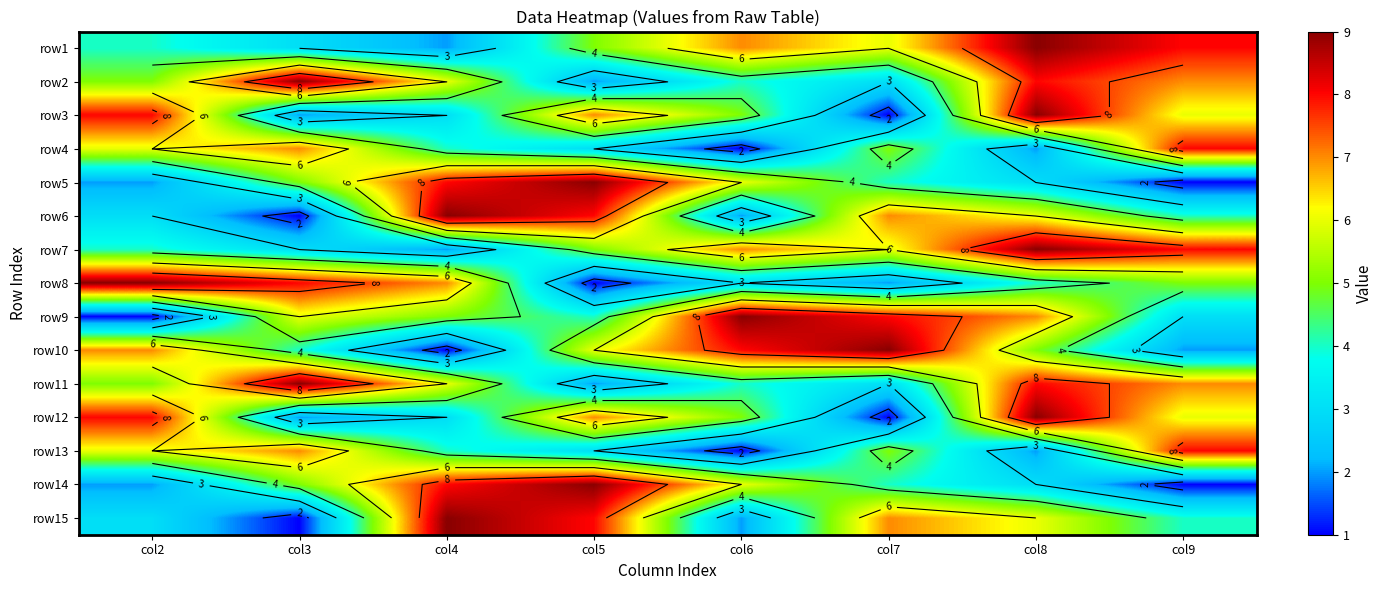

Between col5 and col6, which is larger?

col6